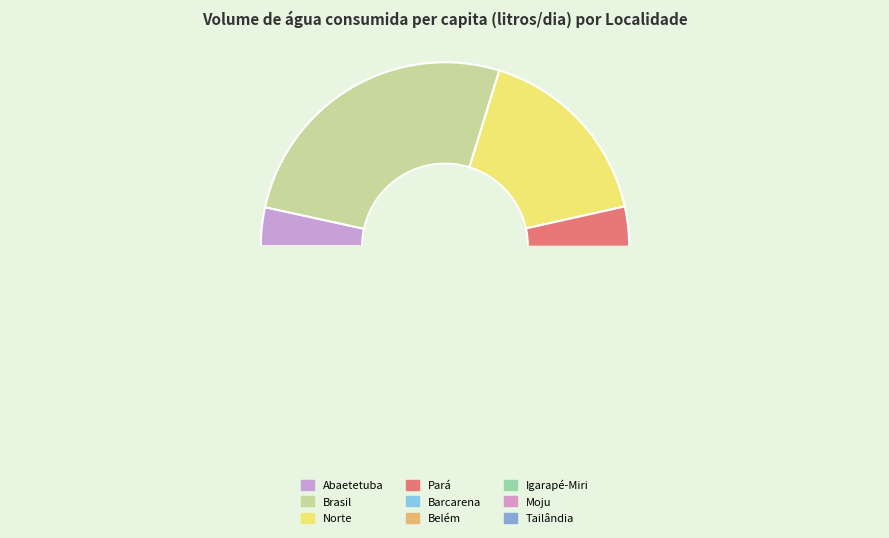

Is it true that Abaetetuba is 3% of the pie?

True